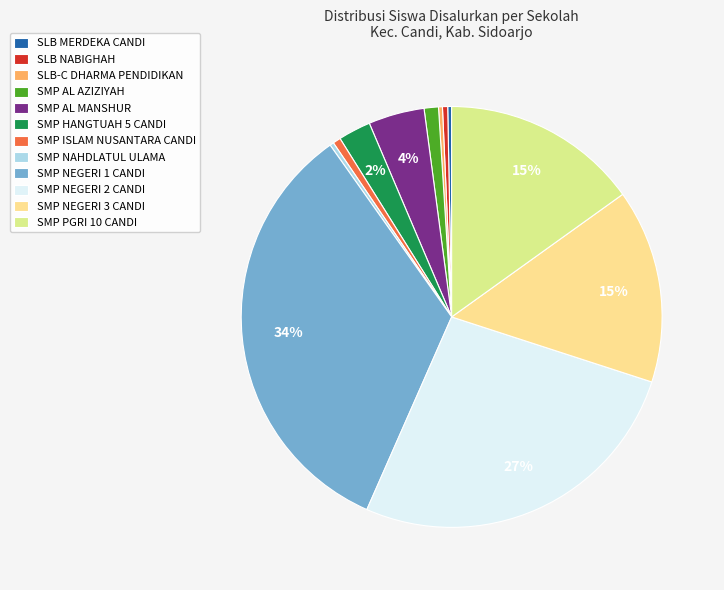

What is the largest slice in the pie chart?

SMP NEGERI 1 CANDI